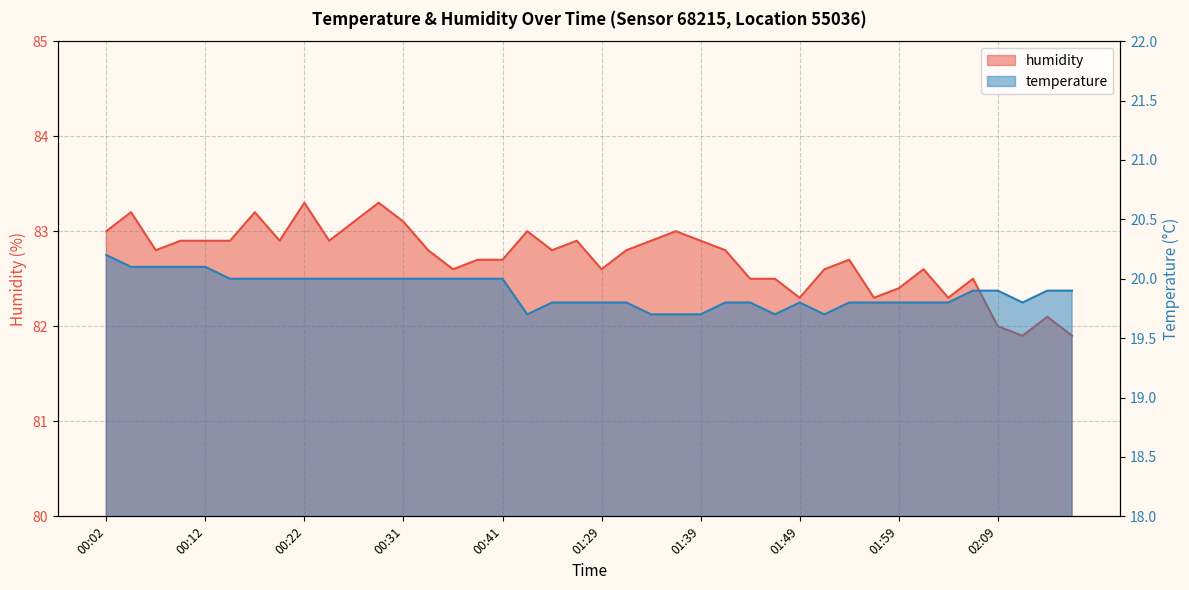

How many interior local peaks does the humidity series have?

11